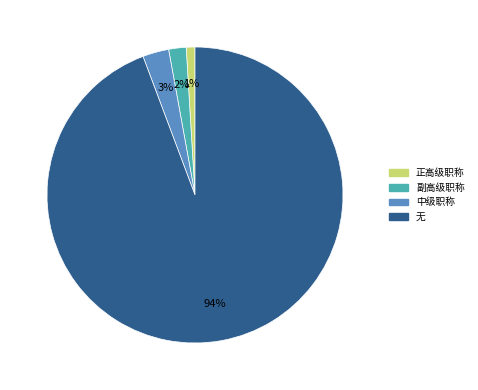

What is the smallest slice in the pie chart?

正高级职称